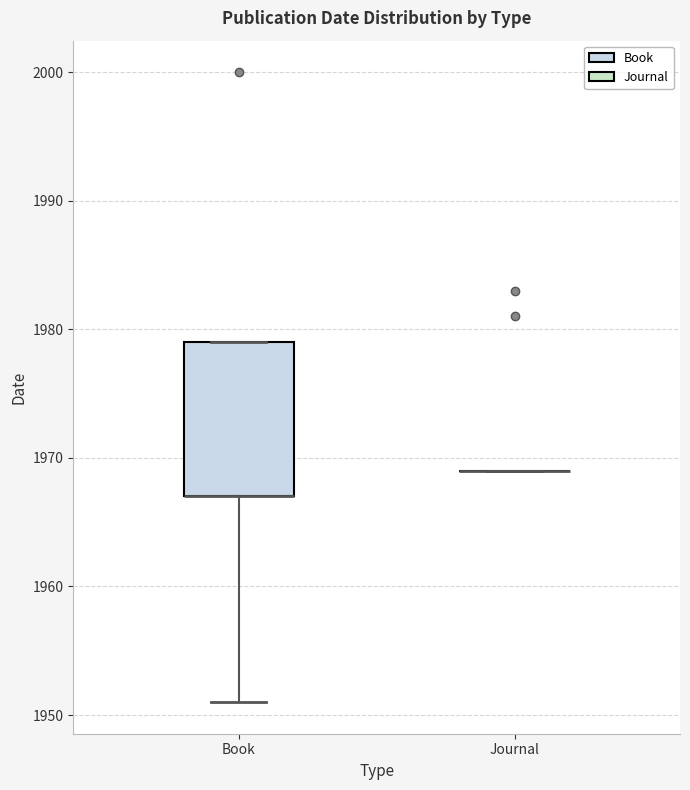

Reading left to right, read every box against the y-axis: the position of its median line, the range the box covers, and the ends of its whiskers. The values are not printed on the chart, so give them approximately, as read against the axis.

Book: median 1967 (drawn on the box's lower edge), box 1967 to 1979, whiskers 1951 to 1979
Journal: box collapsed to a line at 1969, whiskers 1969 to 1969